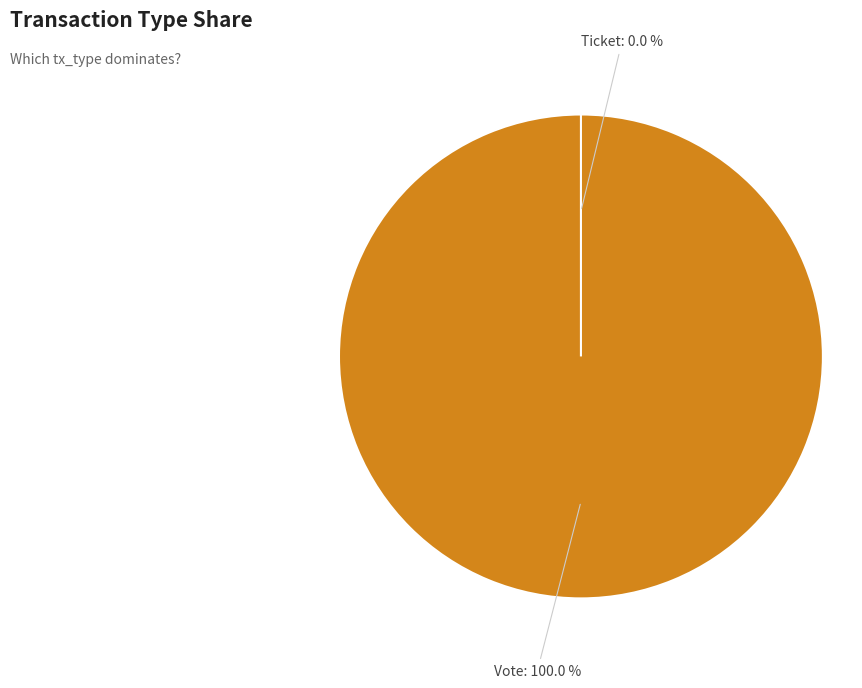

Count the number of slices in the pie.

2